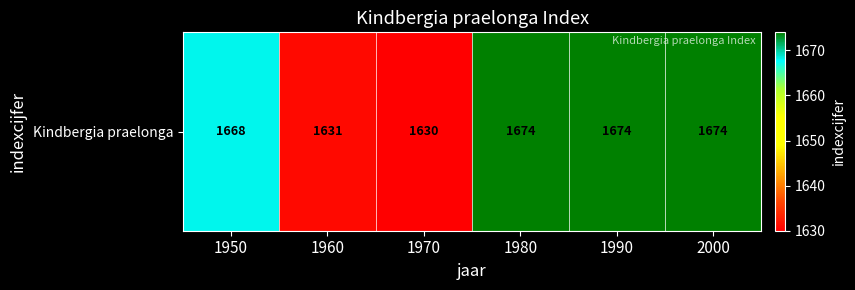

What is the difference between the second highest and second lowest values?

43